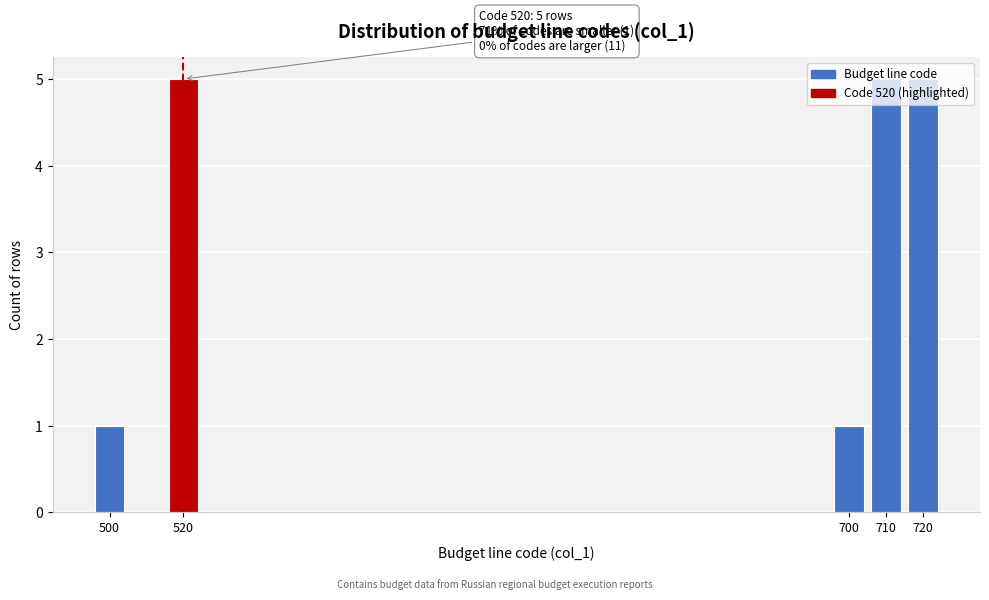

What is the maximum value shown in the chart?

5